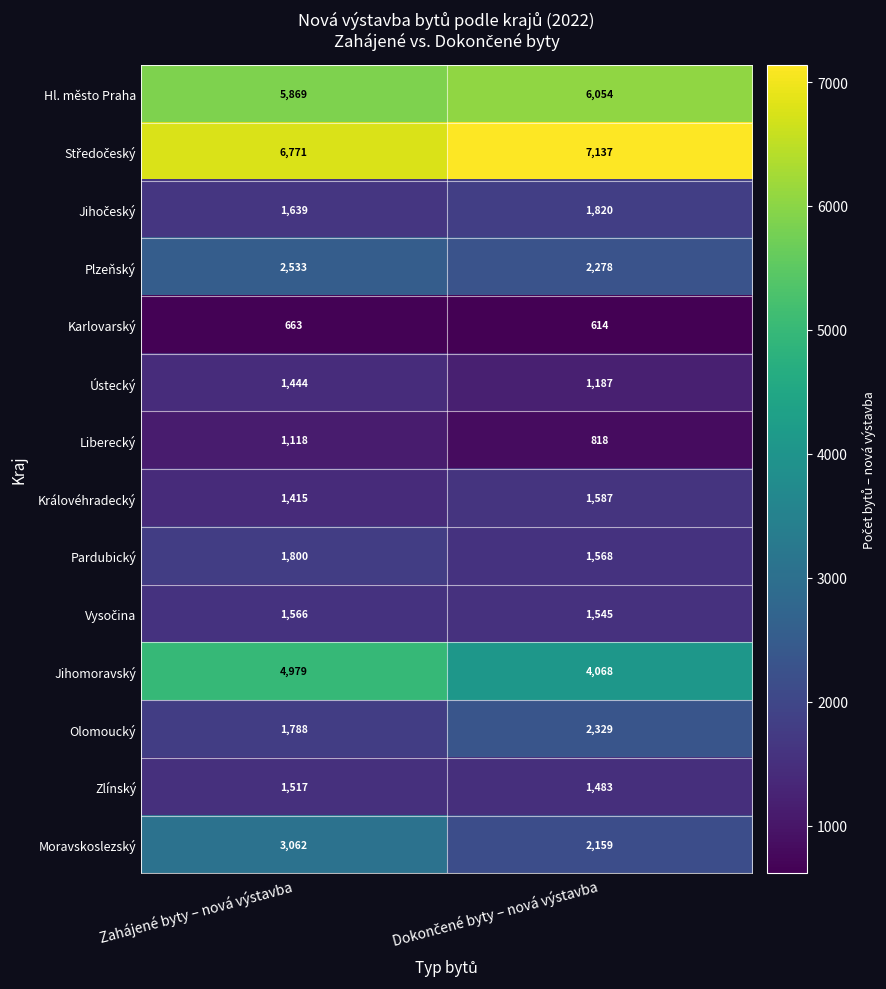

True or false: Zlínský has a value of 2051 at Zahájené byty – nová výstavba.

False